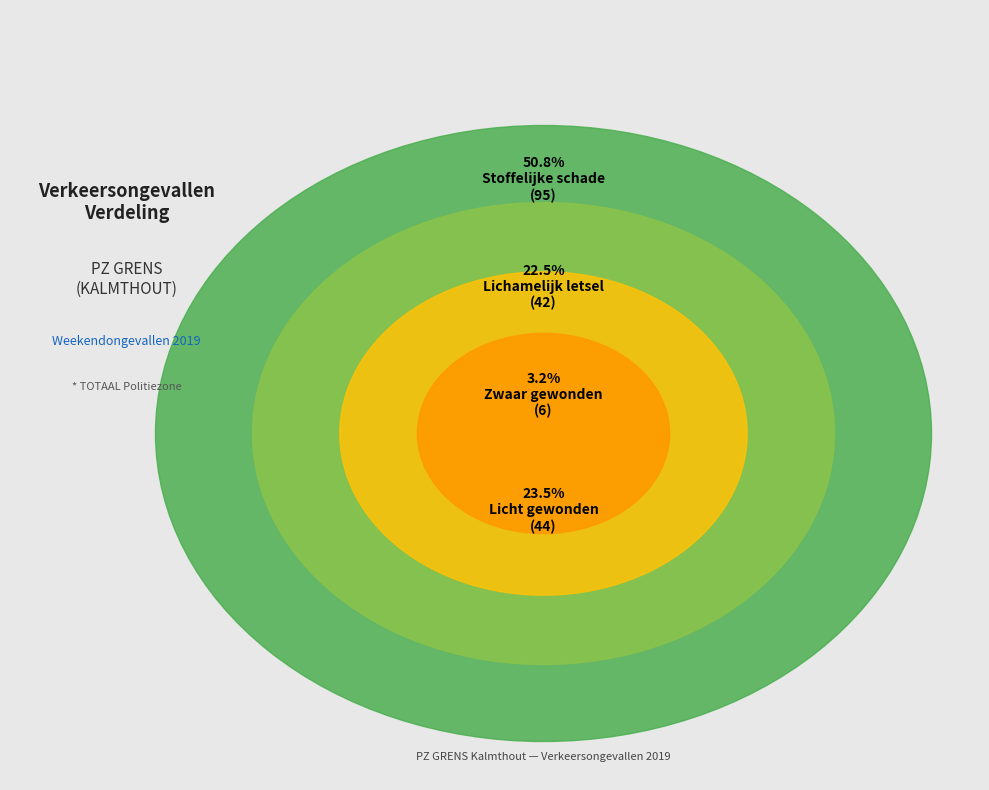

What is the change in value from # Ongevallen met lichamelijk letsel to # Zwaar gewonden?

-36